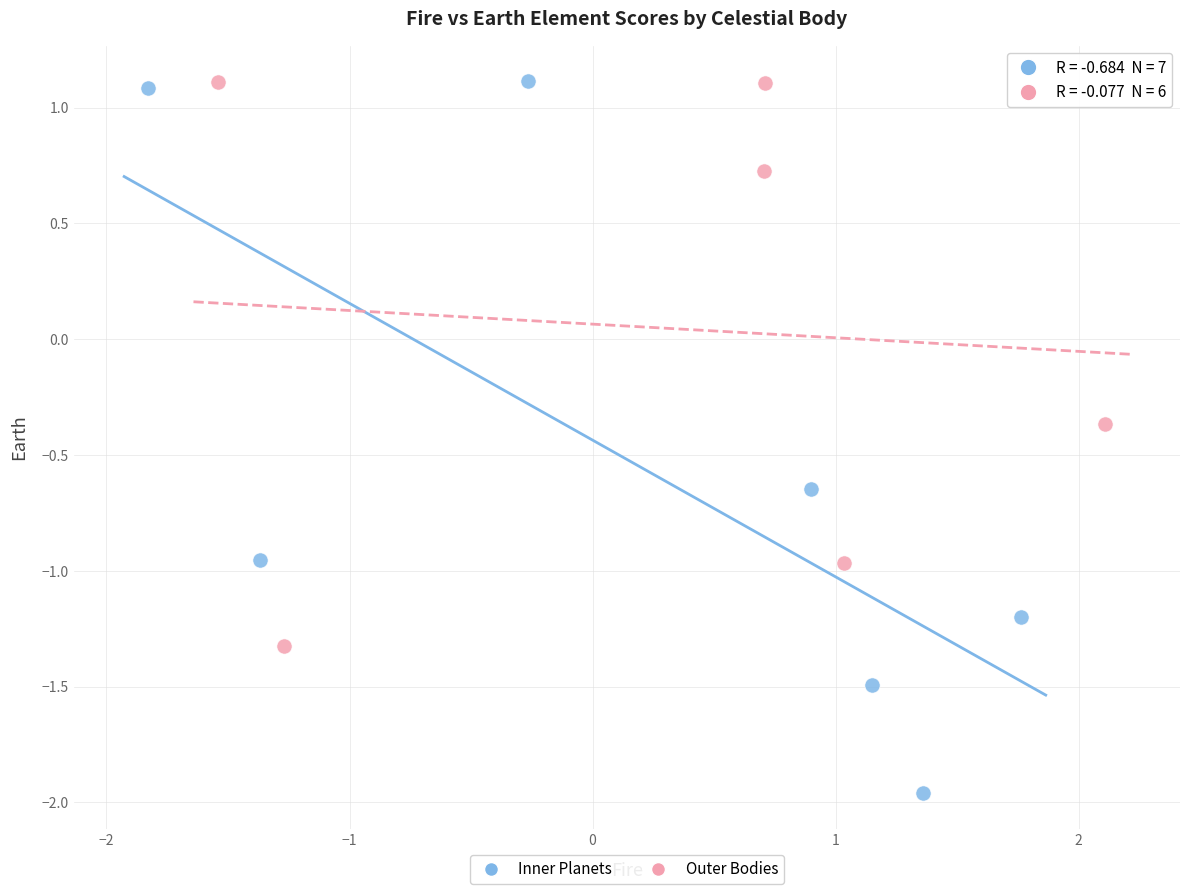

Which series has the widest spread of Y values?

Inner Planets